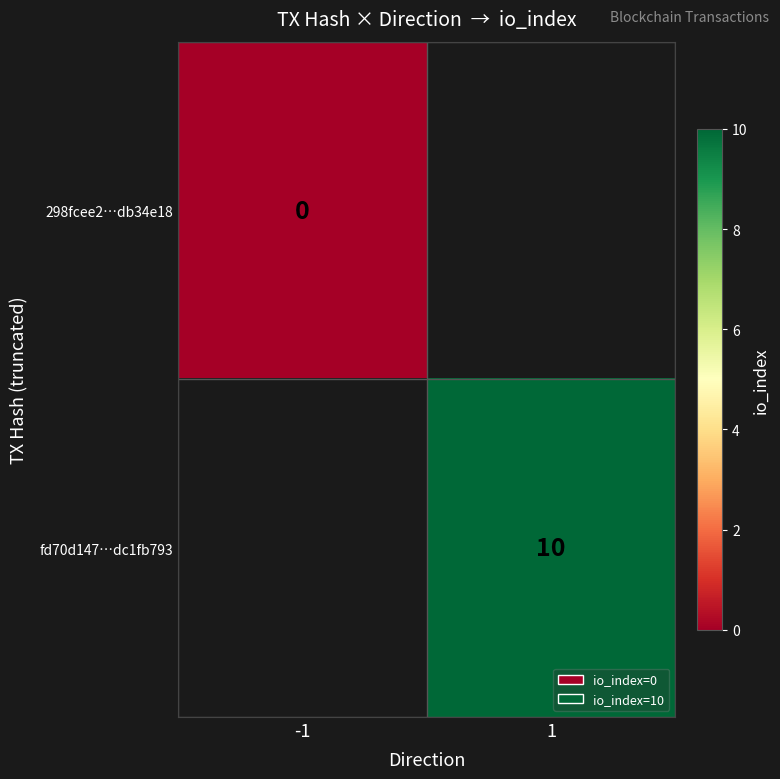

Which category has the highest value across all series?

1